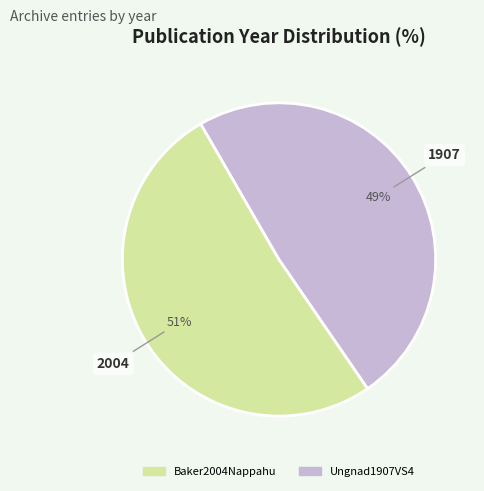

To the nearest percent, what portion does Baker2004Nappahu represent?

51%